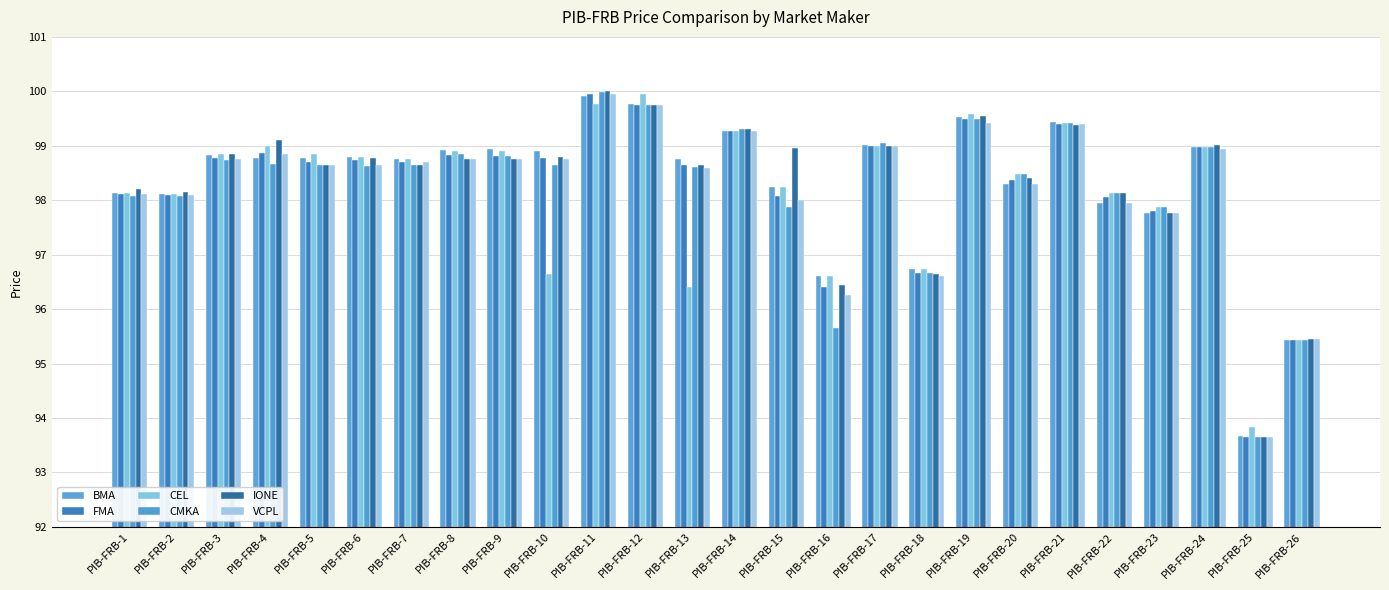

How many bars are there in total?

156